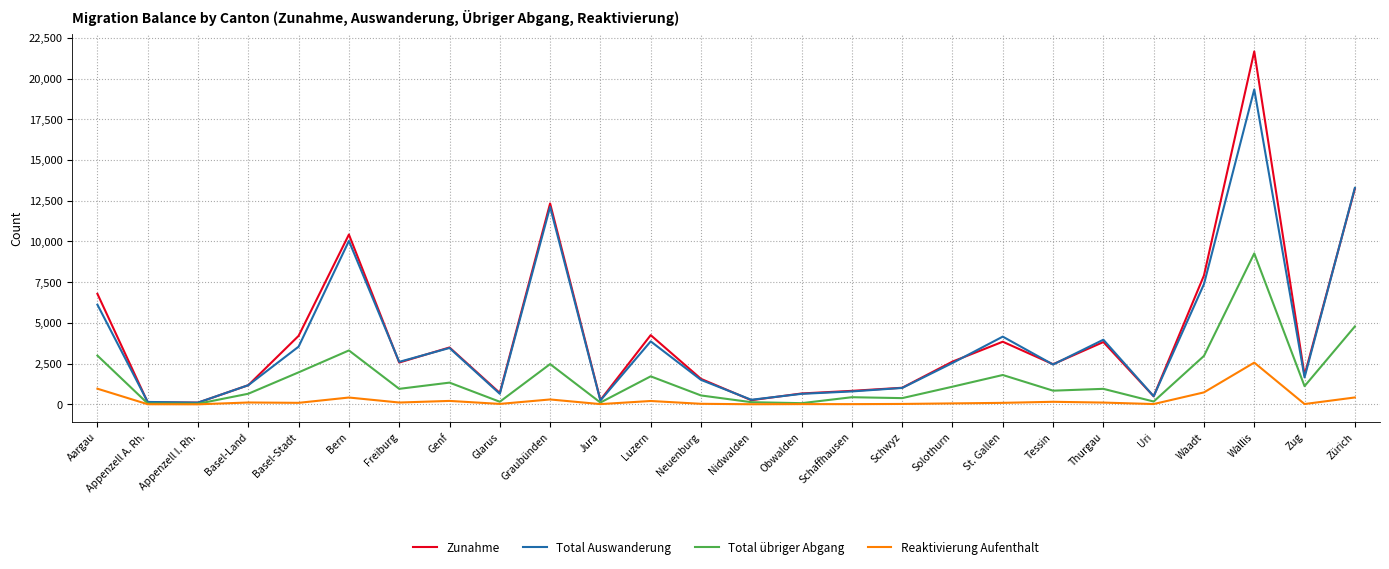

What is the difference between the second highest and second lowest values in the Zunahme series?

13107